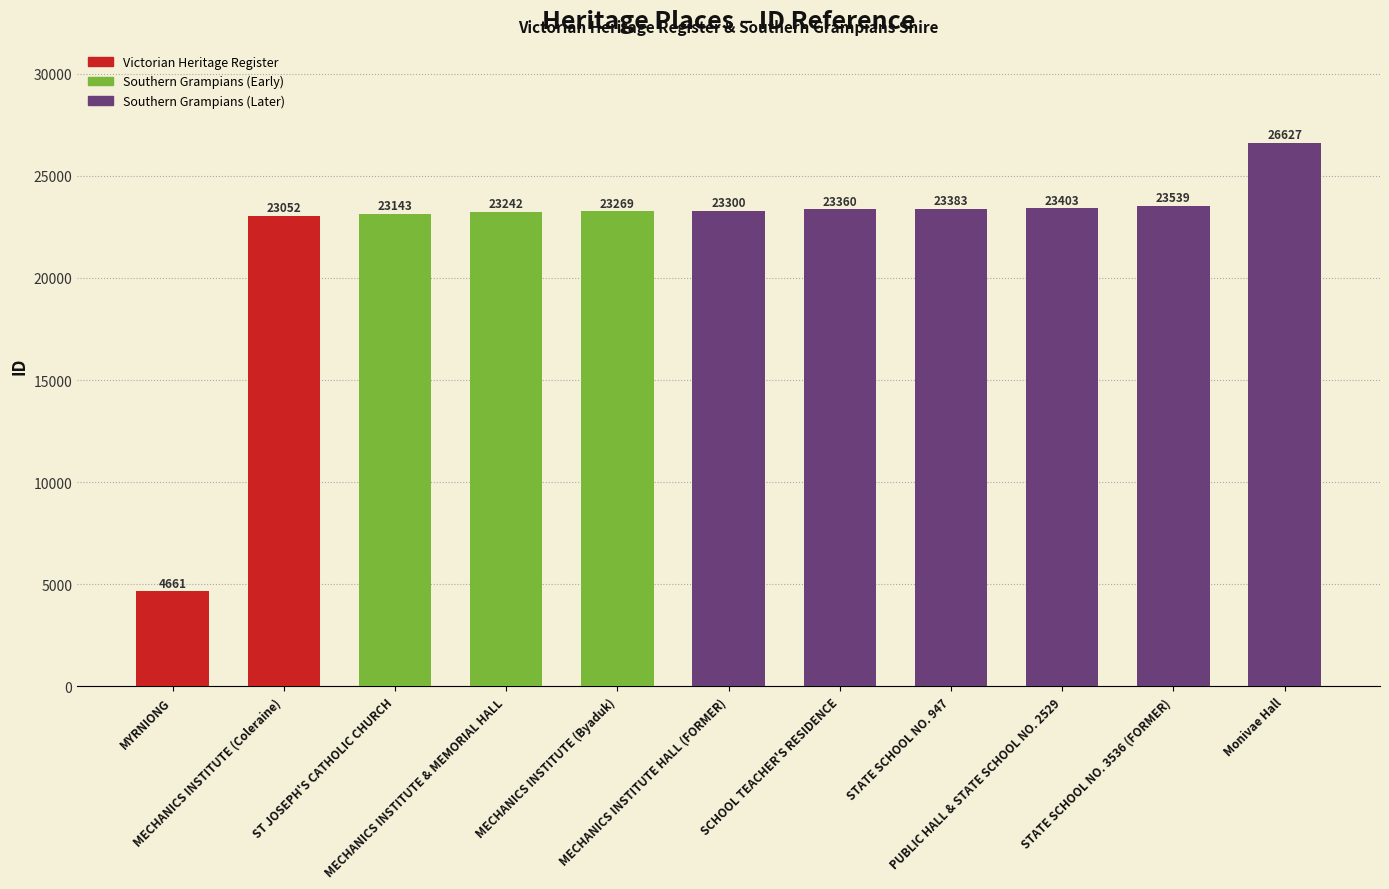

Reading right to left, list all the values displayed in this chart.

Monivae Hall=26627	STATE SCHOOL NO. 3536 (FORMER)=23539	PUBLIC HALL & STATE SCHOOL NO. 2529=23403	STATE SCHOOL NO. 947=23383	SCHOOL TEACHER'S RESIDENCE=23360	MECHANICS INSTITUTE HALL (FORMER)=23300	MECHANICS INSTITUTE (Byaduk)=23269	MECHANICS INSTITUTE & MEMORIAL HALL=23242	ST JOSEPH'S CATHOLIC CHURCH=23143	MECHANICS INSTITUTE (Coleraine)=23052	MYRNIONG=4661